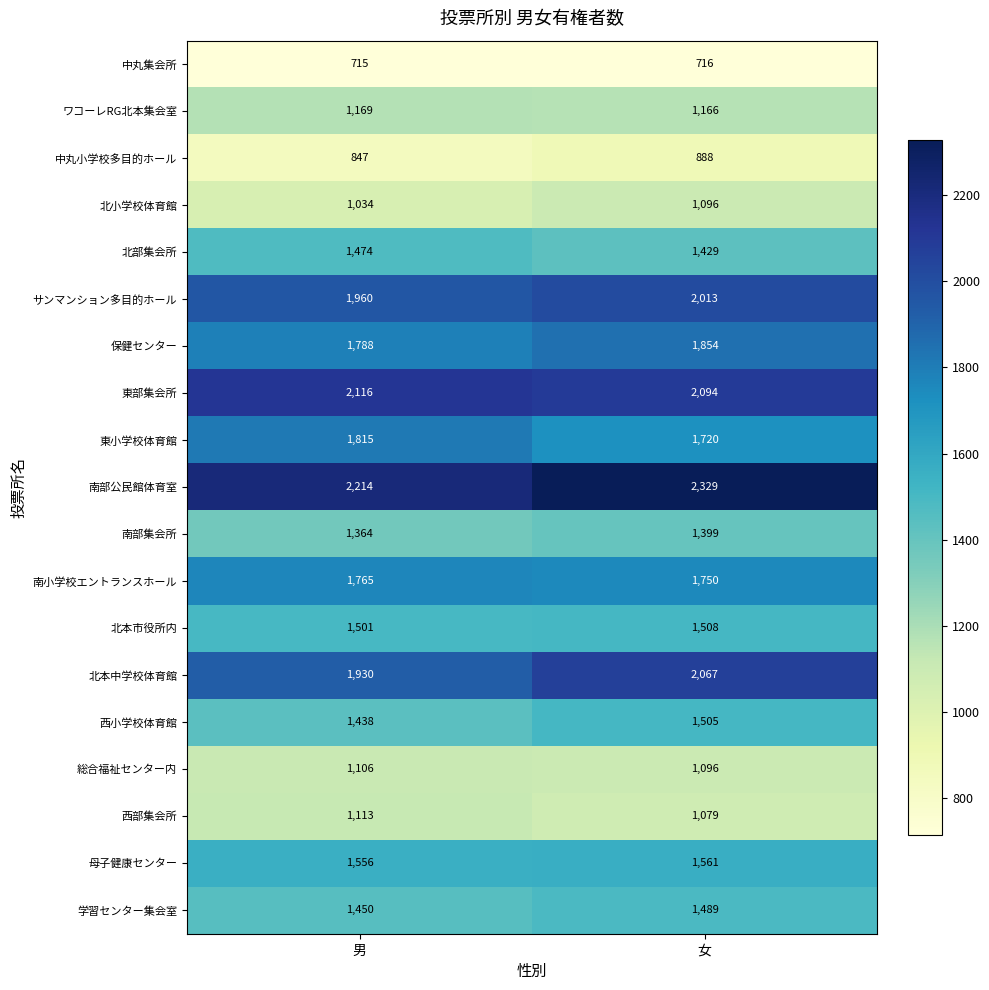

Which category has the lowest value in the 学習センター集会室 series?

男